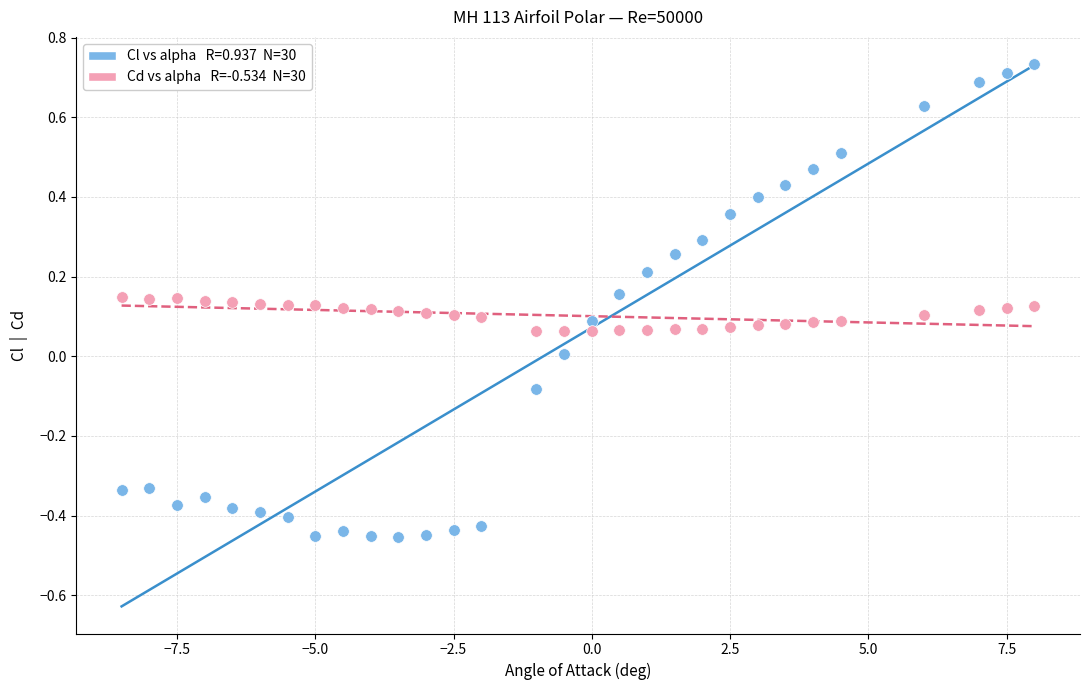

Across all data points, what is the range of X values (max minus min)?

16.5